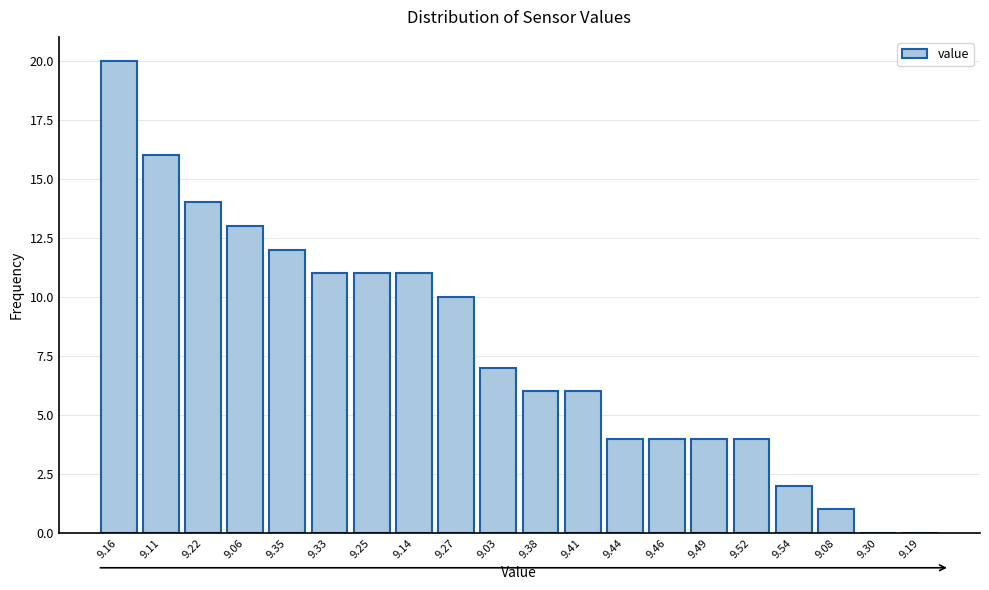

Reading left to right, what are all the values shown in this chart?

9.16=20	9.11=16	9.22=14	9.06=13	9.35=12	9.33=11	9.25=11	9.14=11	9.27=10	9.03=7	9.38=6	9.41=6	9.44=4	9.46=4	9.49=4	9.52=4	9.54=2	9.08=1	9.30=0	9.19=0